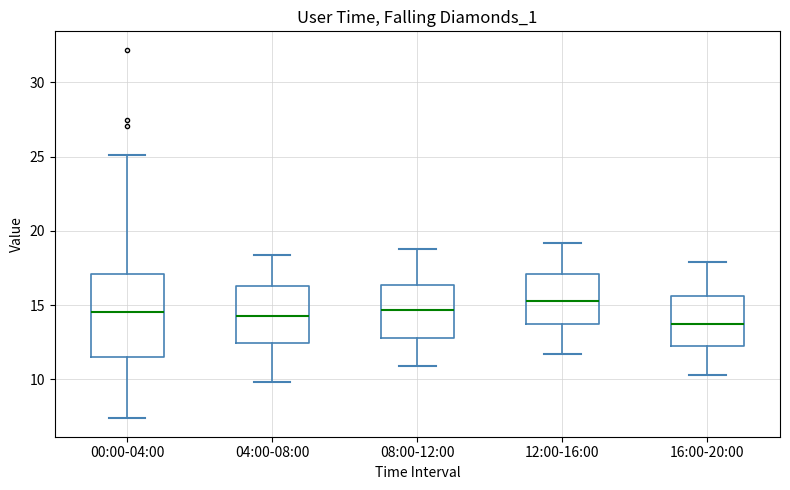

Where is the lower edge of the box for 00:00-04:00 on the y-axis? The values are not printed on the chart, so give them approximately, as read against the axis.

11.5